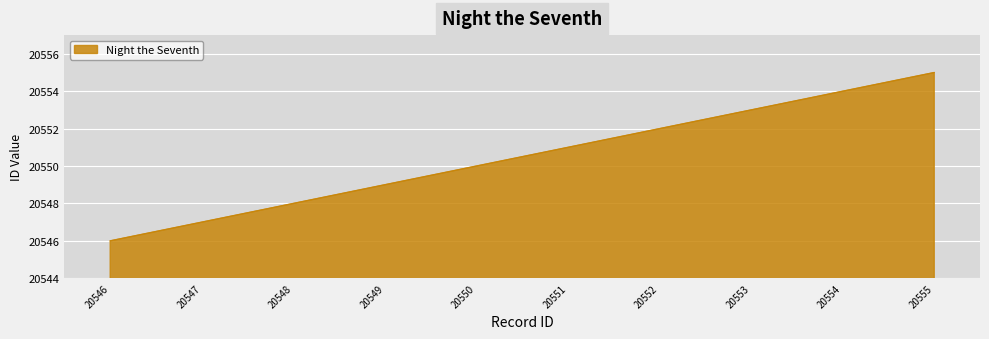

Read the value at 20550.

20550